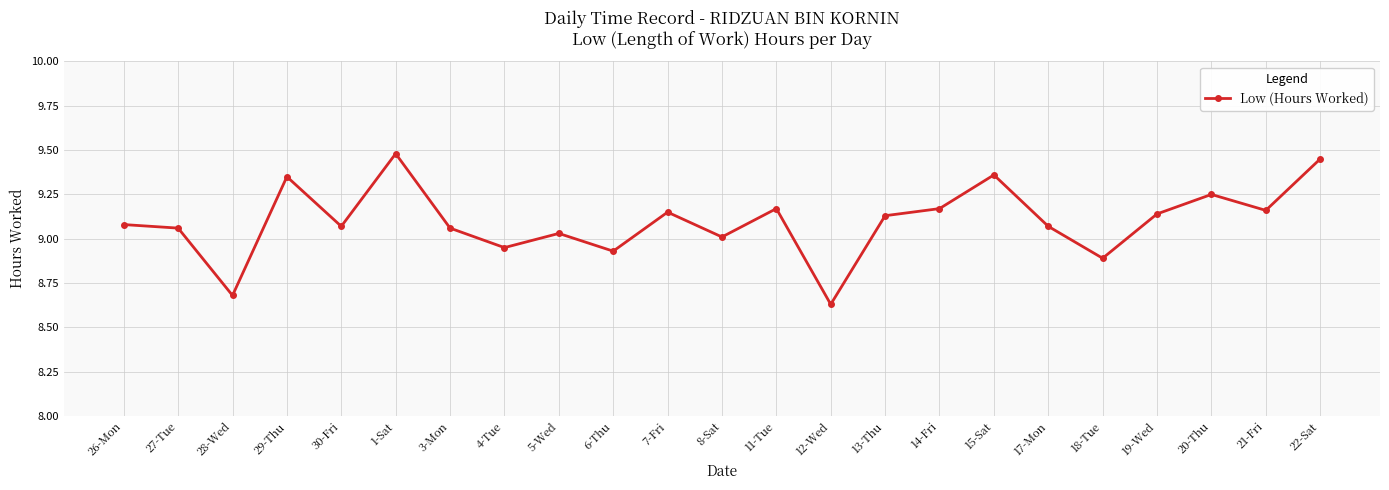

How many interior local peaks (higher than both neighbors) does the data have?

7